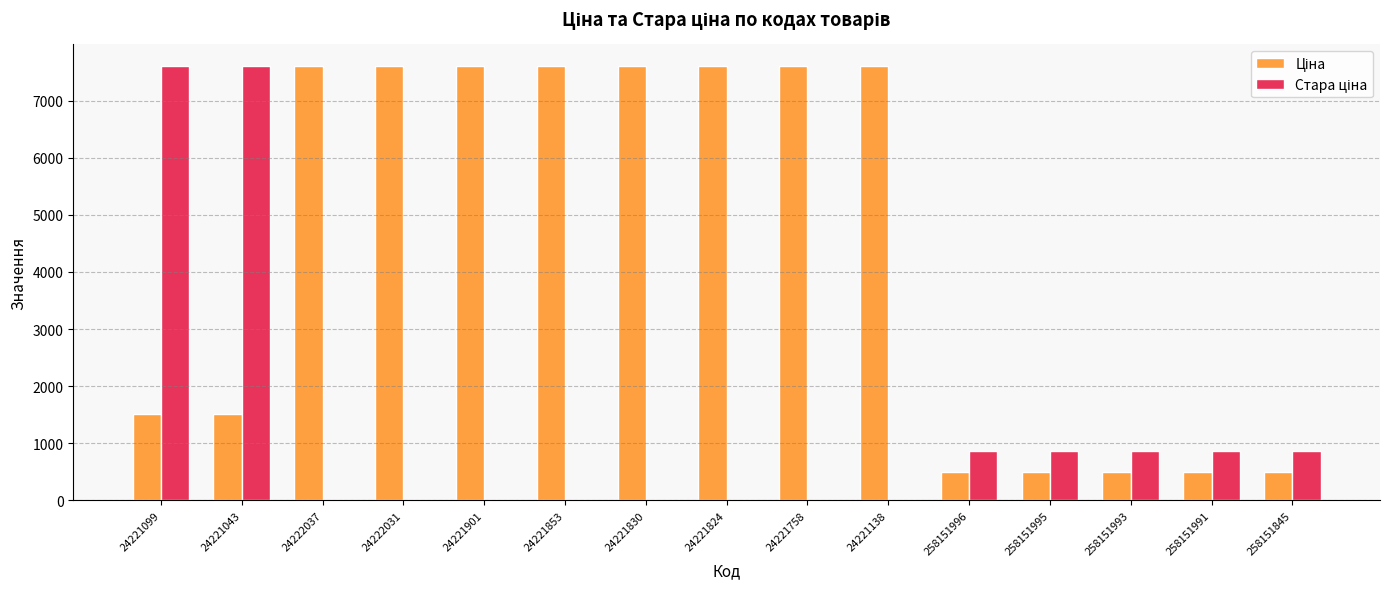

Are the bars grouped side by side (vs. stacked)?

Yes